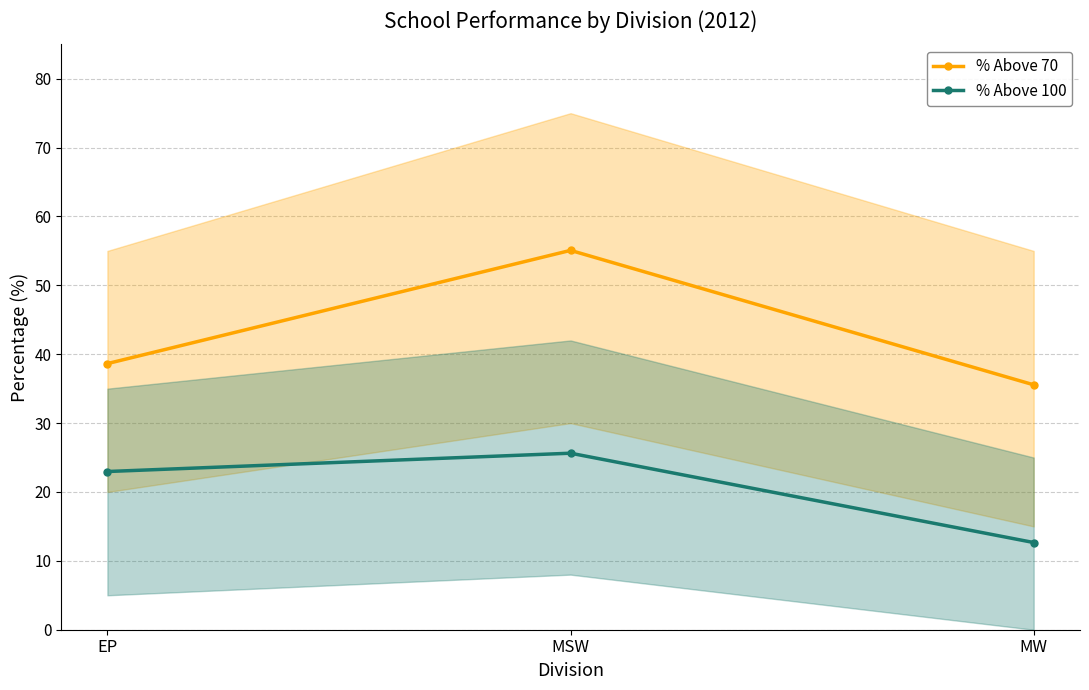

Rank the categories by % Above 70 value from highest to lowest.

MSW, EP, MW